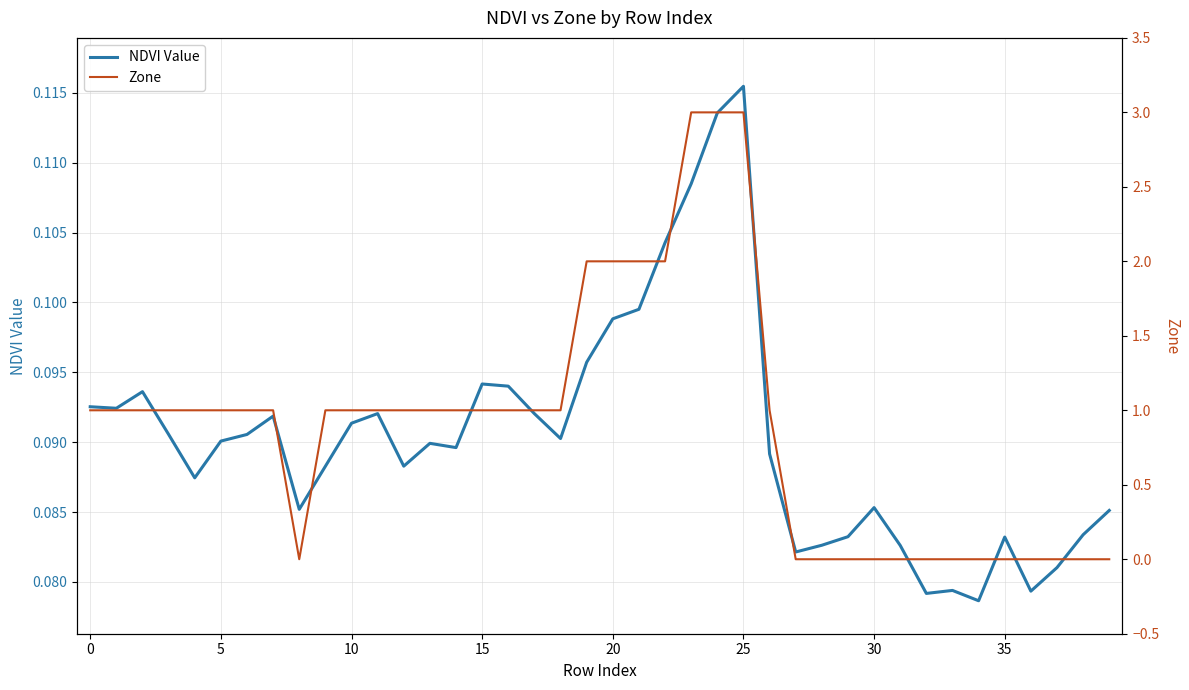

What is the greatest value displayed?

3.0